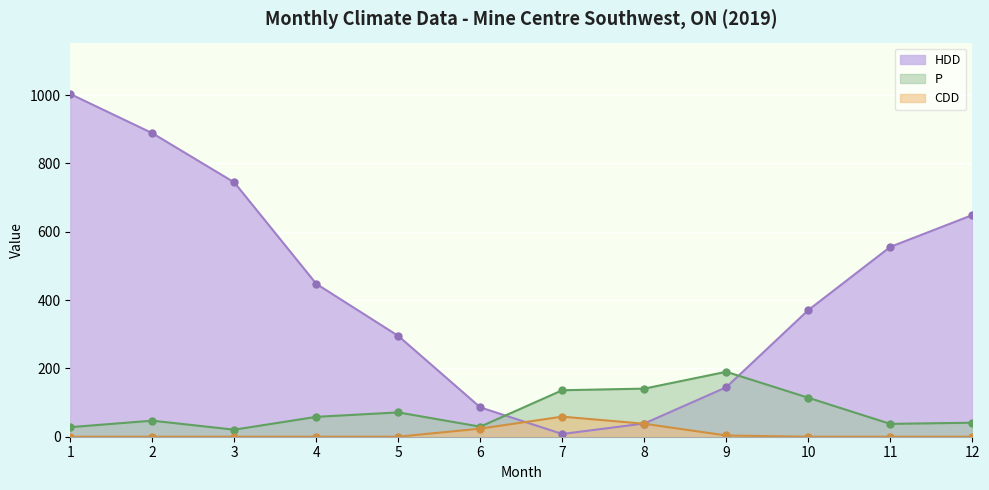

Is it true that P equals 28.0 at 1?

True